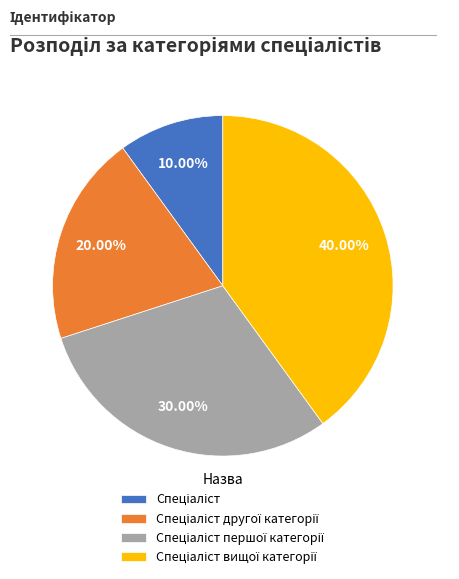

Does any single category account for the majority?

No